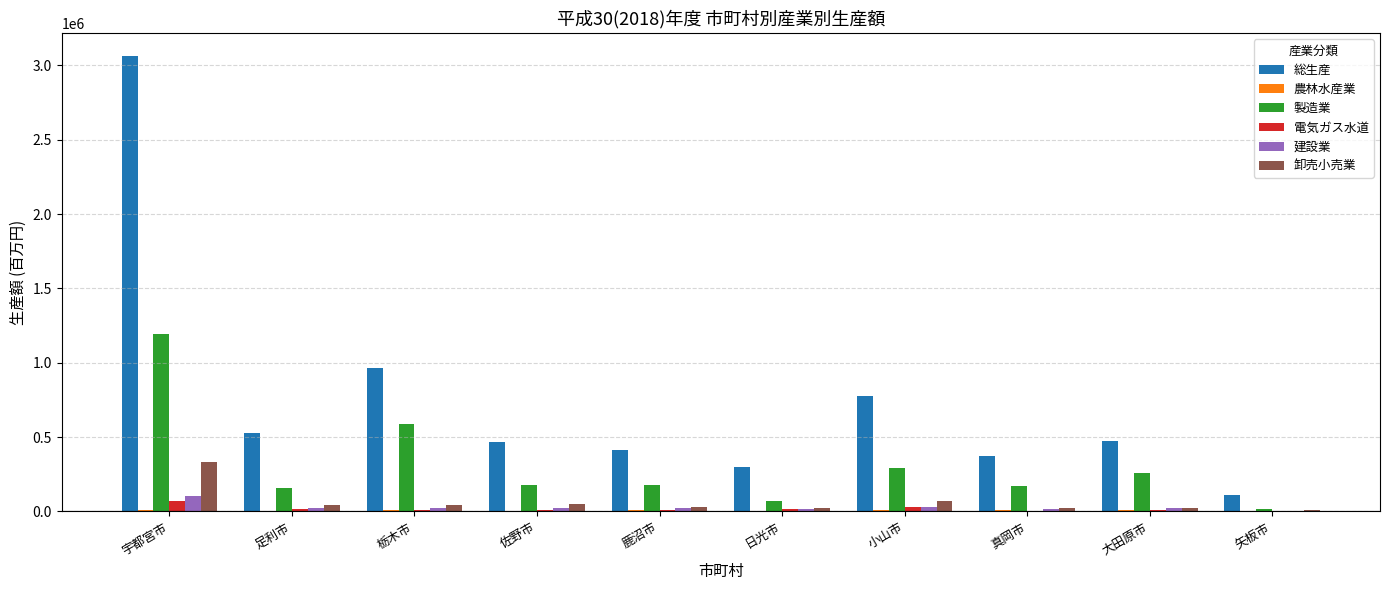

Where is 総生産 nearest to the value 1588120?

栃木市